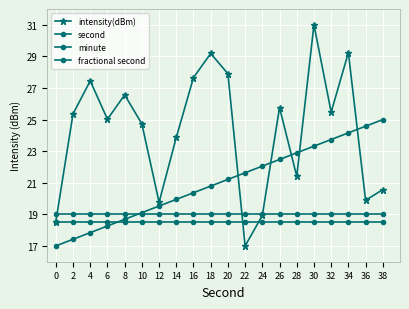

How many data points does each series have?

20